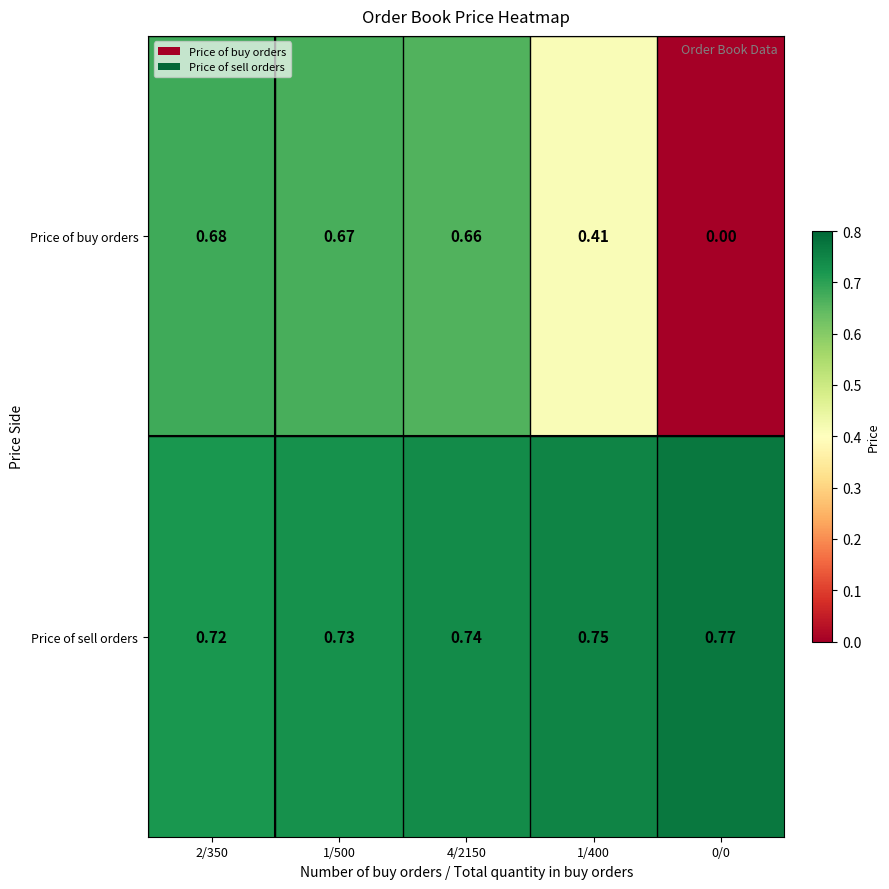

Is the value of Price of sell orders at 1/400 greater than the value of Price of buy orders at 4/2150?

Yes